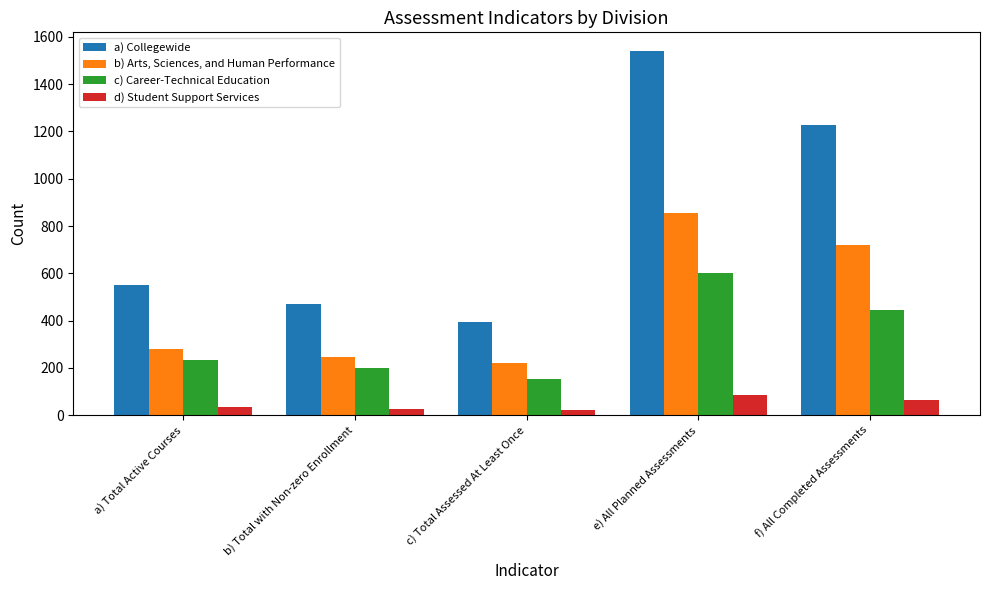

Reading left to right, transcribe all the data shown in this chart.

a) Collegewide: 549	472	395	1542	1228
b) Arts, Sciences, and Human Performance: 281	245	221	857	721
c) Career-Technical Education: 233	199	153	601	443
d) Student Support Services: 35	28	21	84	64